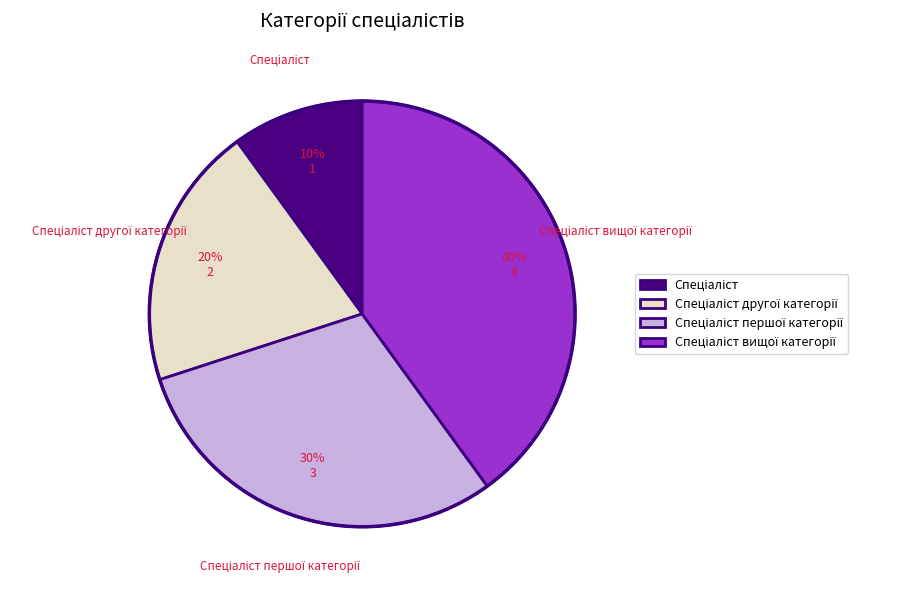

To the nearest percent, what is the average slice percentage?

25%